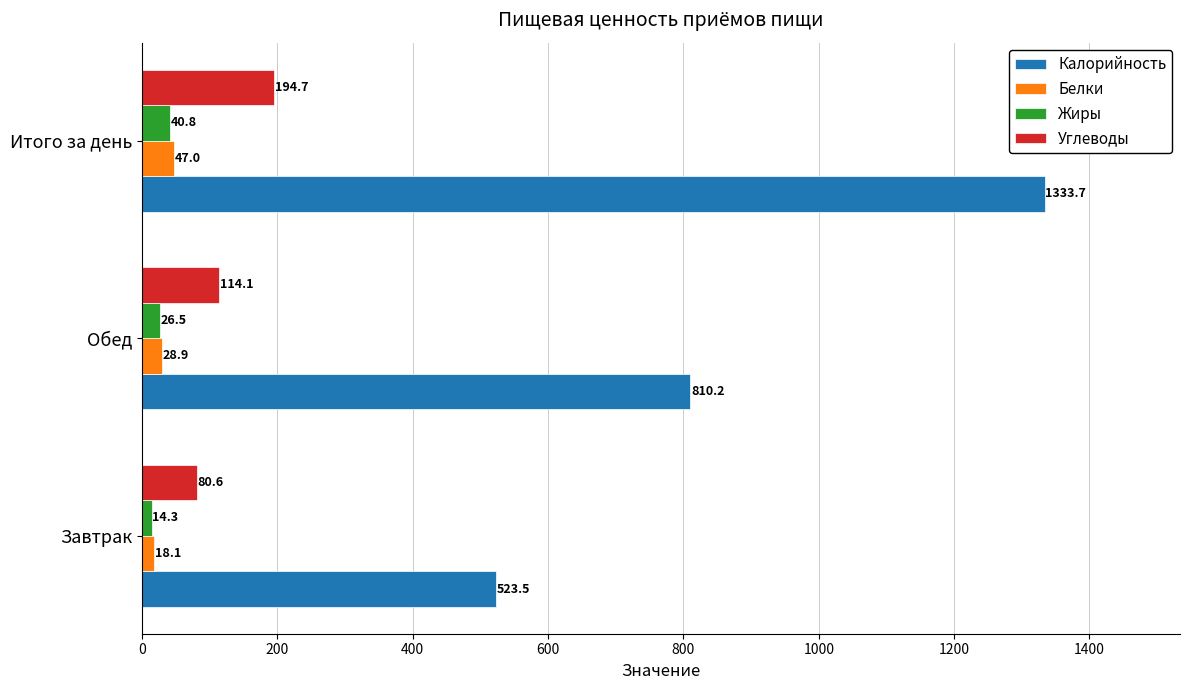

List the labels in order of Углеводы value, smallest first.

Завтрак, Обед, Итого за день